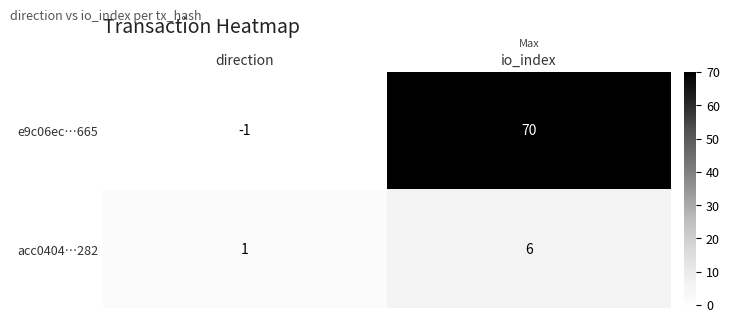

List the labels in order of acc0404…282 value, largest first.

io_index, direction